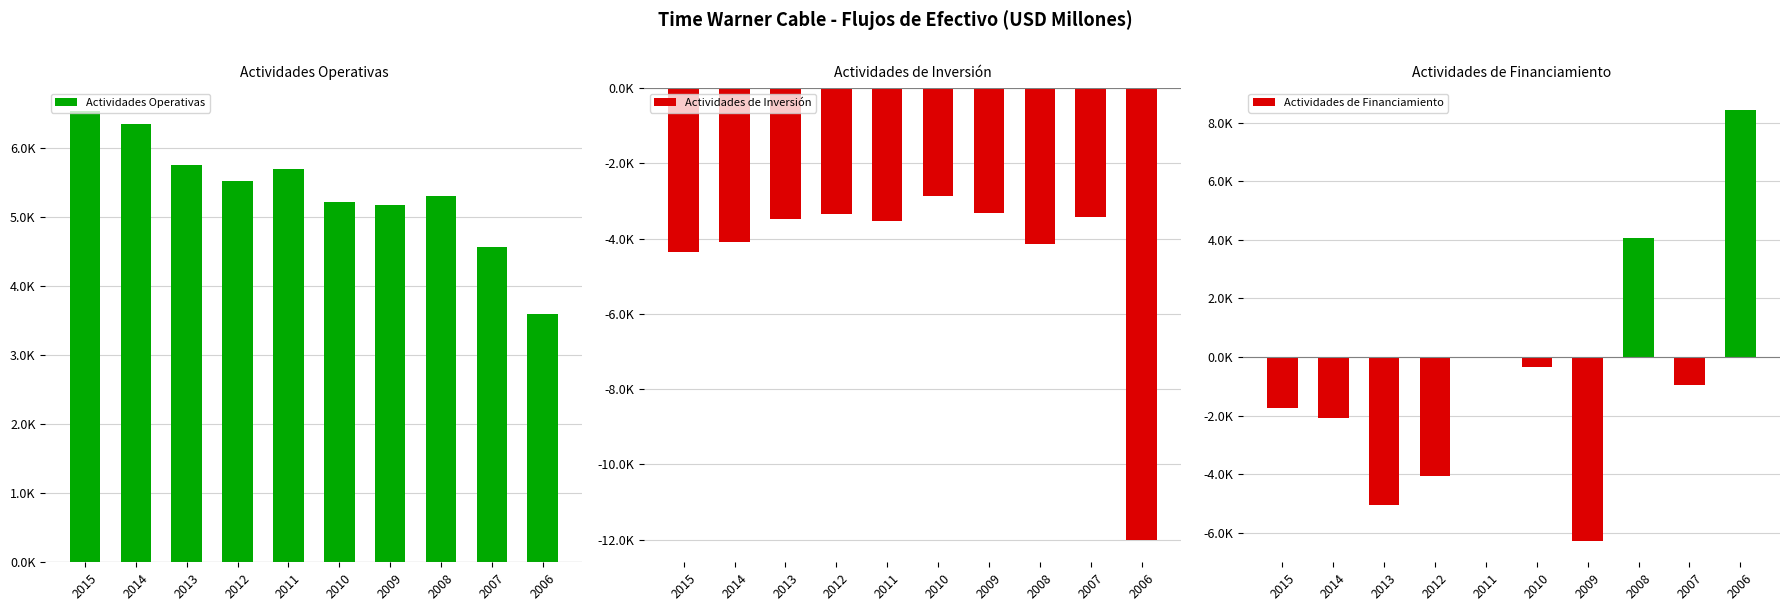

What value does the Actividades de Financiamiento series have at 2006, to the nearest 10?

8440